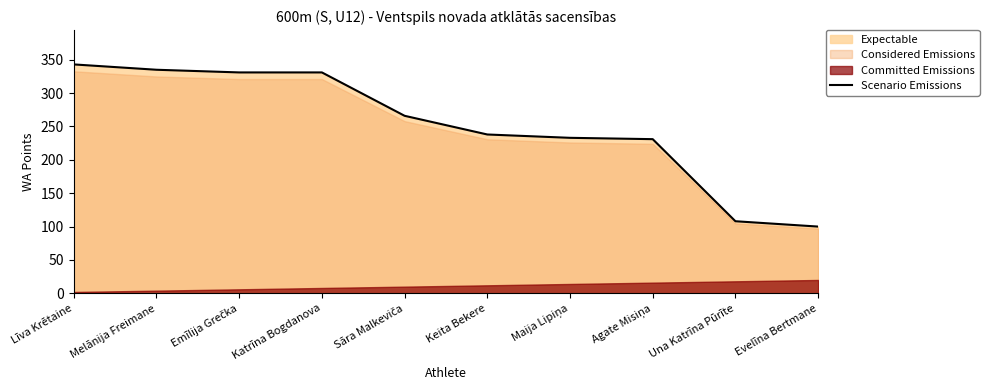

How many lines are shown in the chart?

1